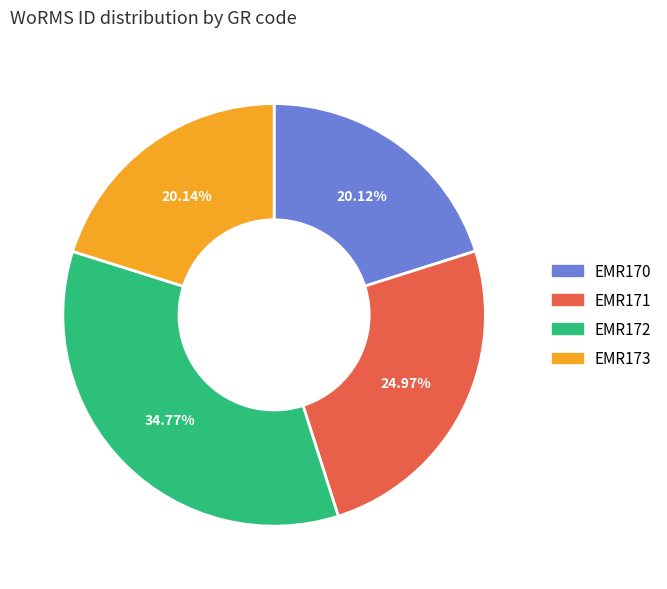

Is there a majority slice in this chart?

No